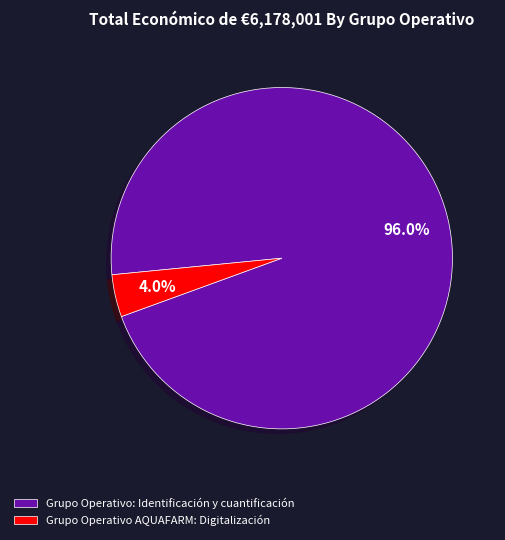

What percentage is the Grupo Operativo AQUAFARM: Digitalización slice, to the nearest percent?

4%